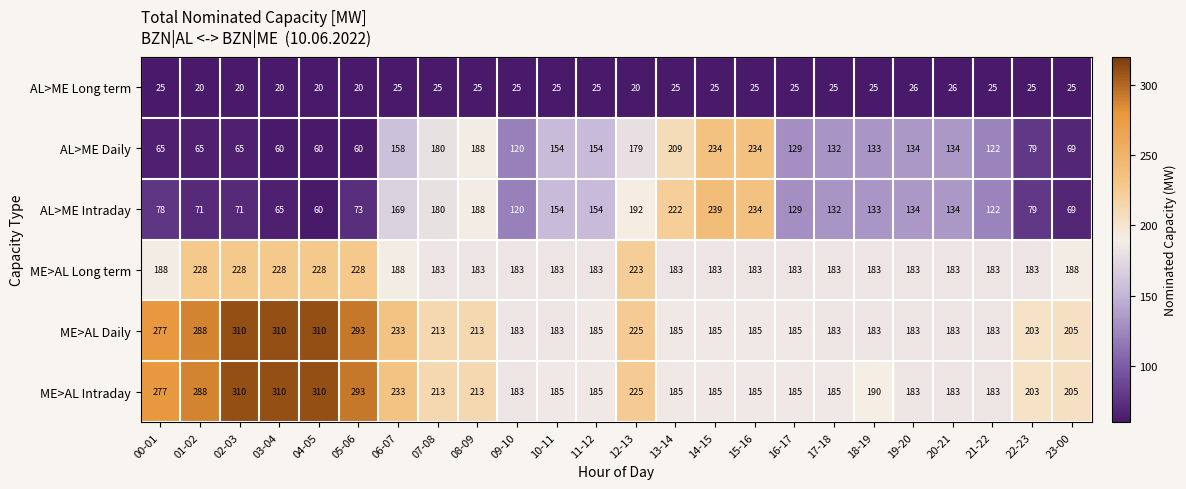

What is the maximum value for ME>AL Long term?

228